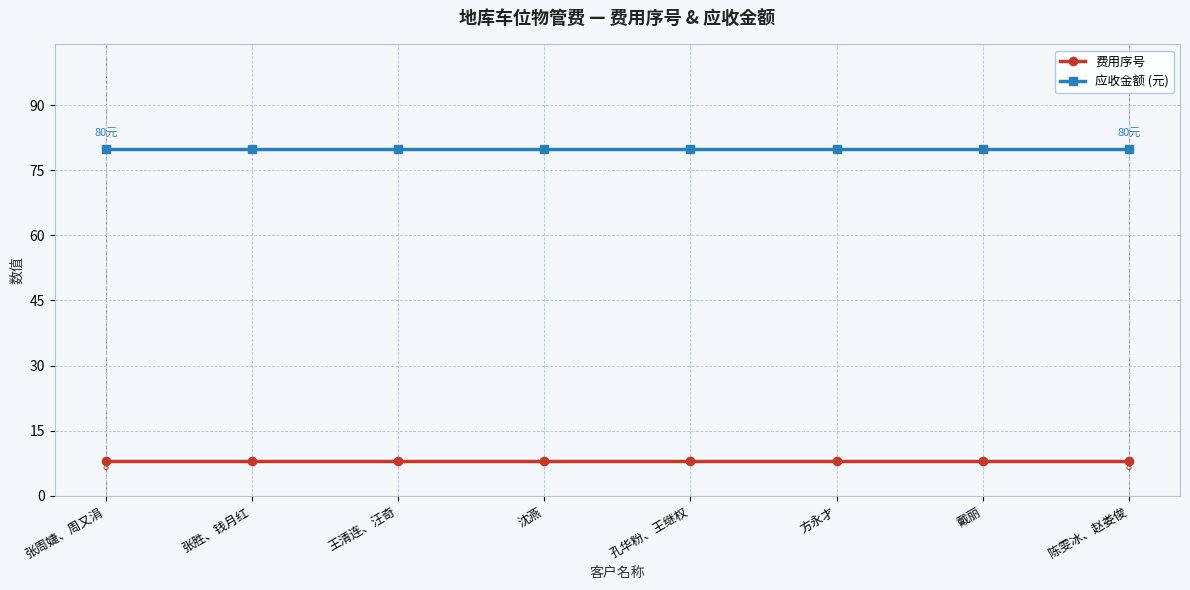

What is the value of the 应收金额 (元) point at the 2nd from the left?

80